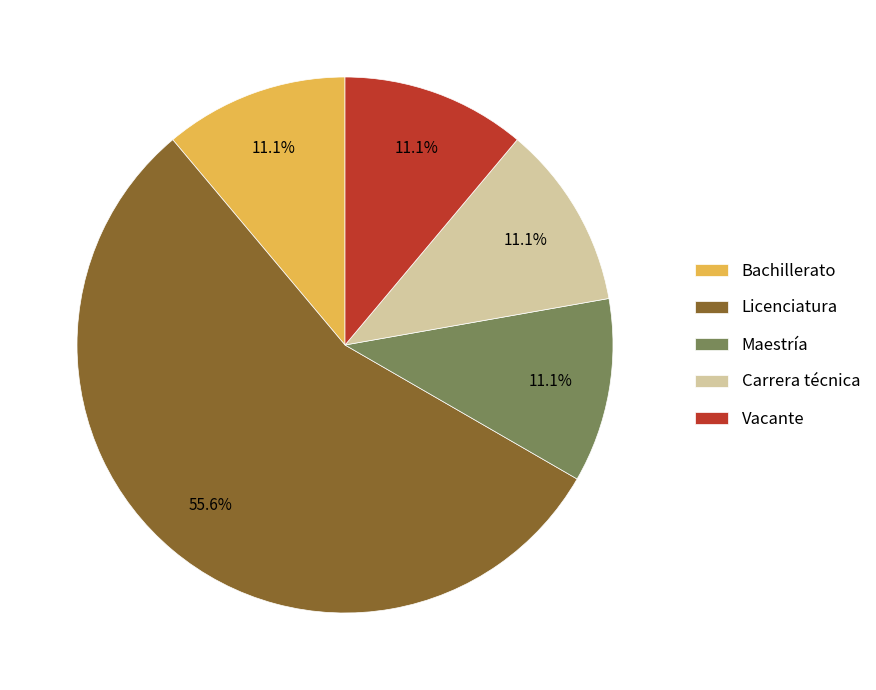

Which category has the biggest portion of the pie?

Licenciatura